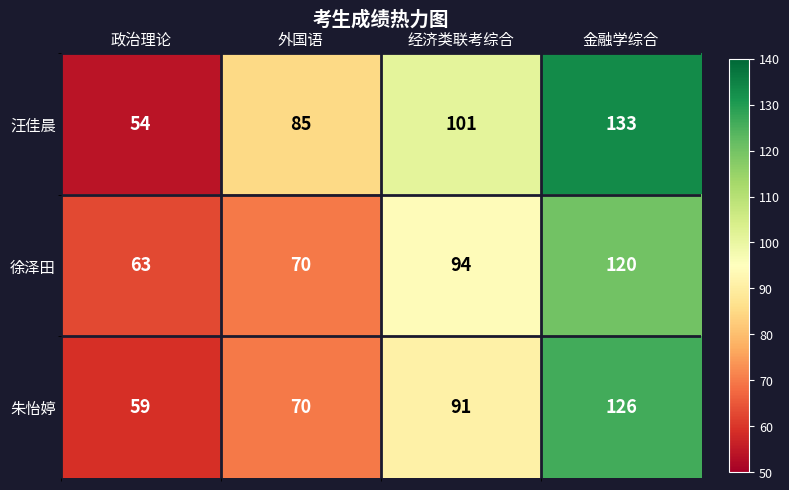

What is the spread (max minus min) of values at 政治理论?

9